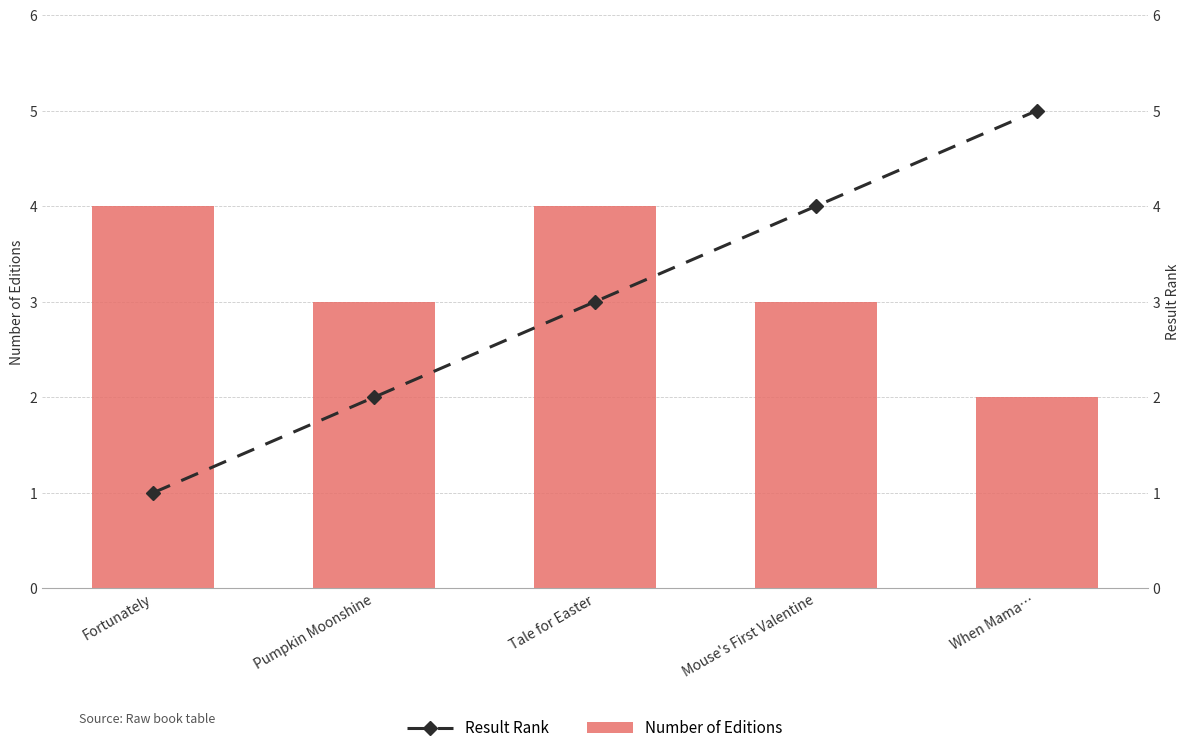

How many data points in Result Rank are above 3?

2